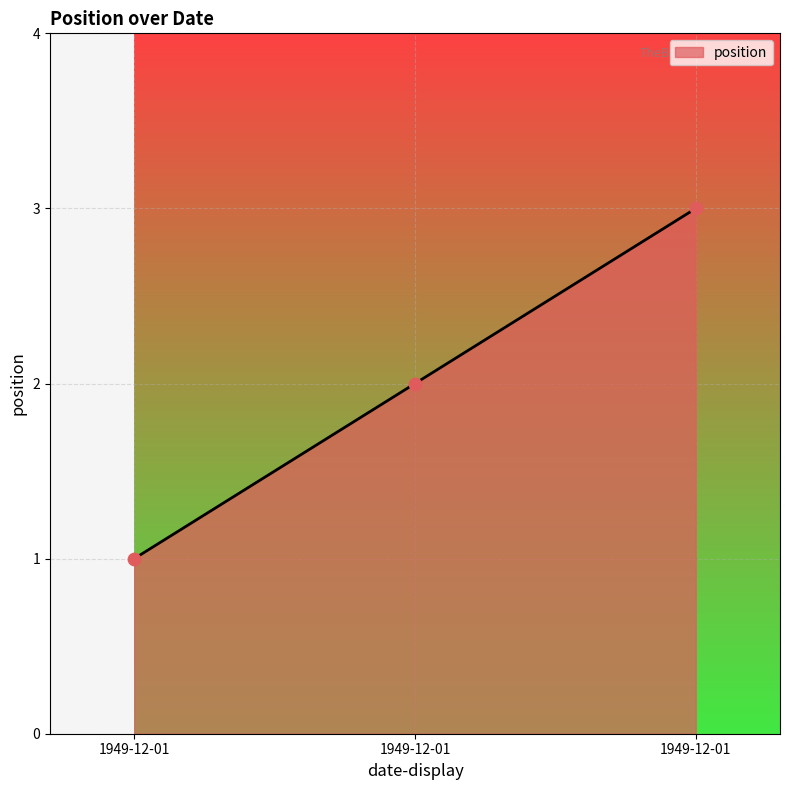

What is the ratio of the value at 1949-12-01 to the value at 1949-12-01?

0.3